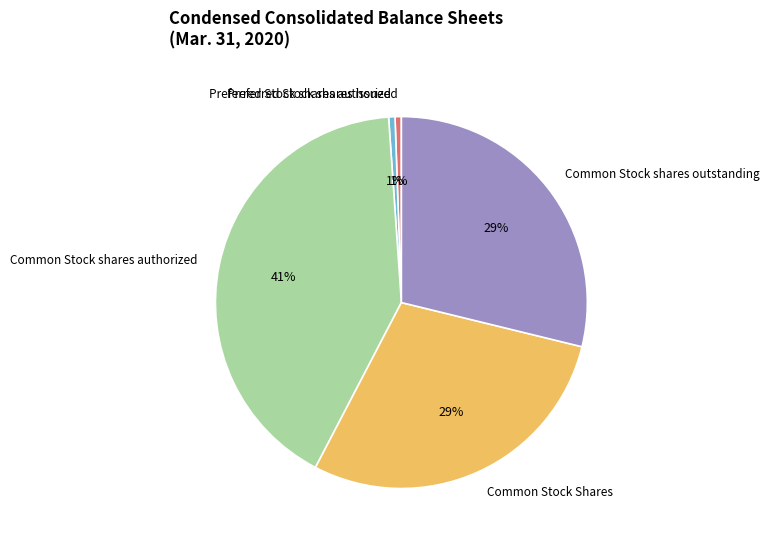

The Common Stock shares authorized slice represents 28% of the pie. True or false?

False